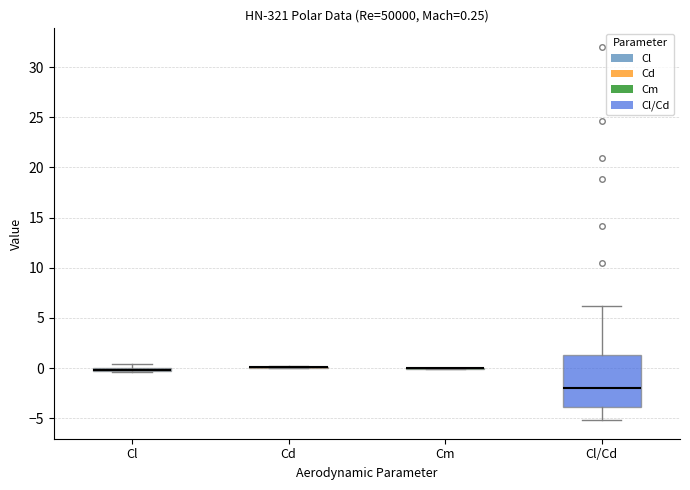

Comparing the boxes themselves (not the whiskers), which one is the tallest?

Cl/Cd